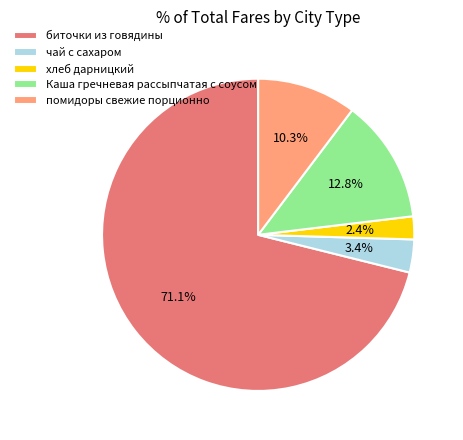

How many segments does this pie chart have?

5